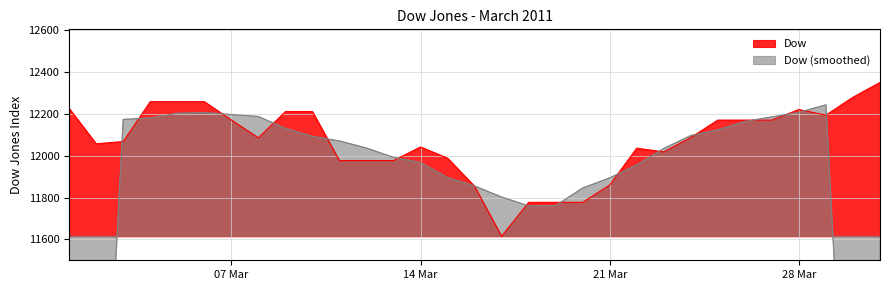

At which label is the value closest to 11982?

2011-03-11